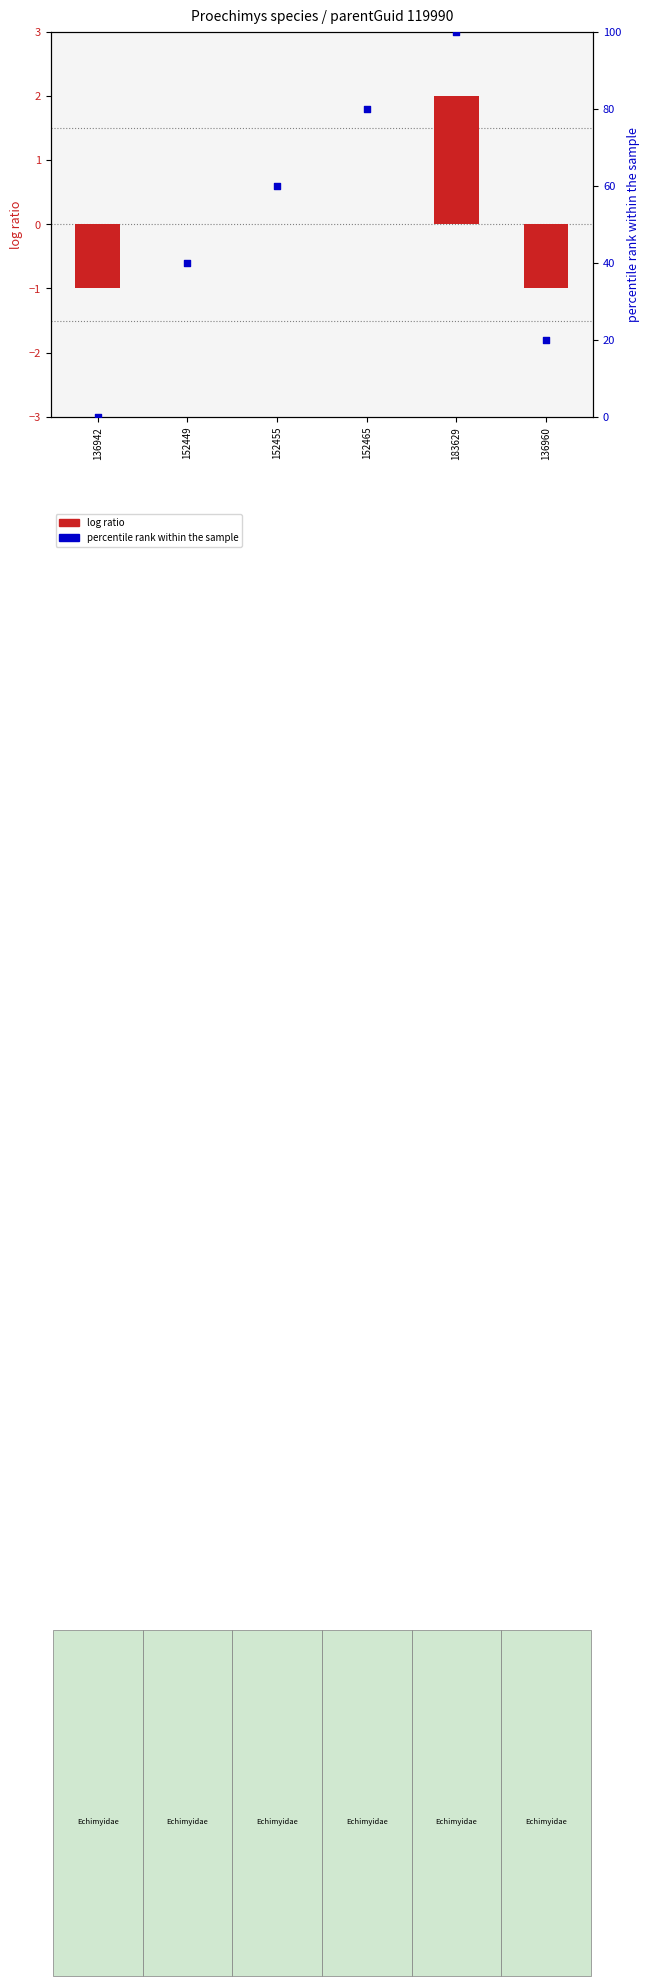

At how many categories does at least one series exceed 4?

5